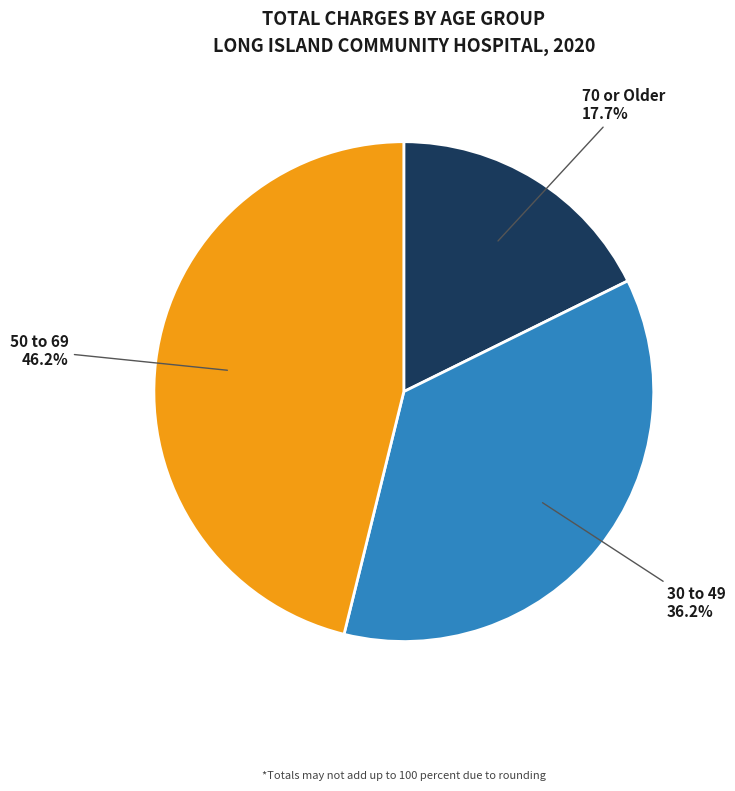

Count the number of slices in the pie.

3